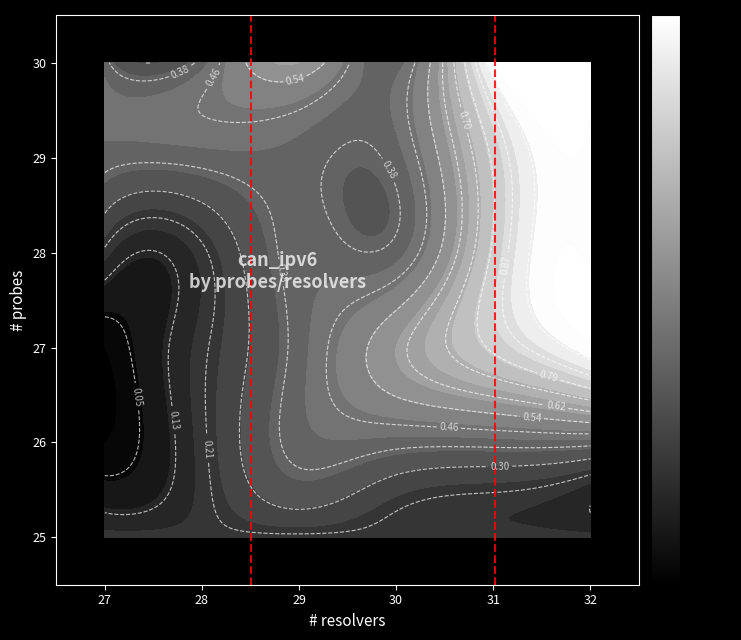

What is the difference between the maximum and minimum values?

1